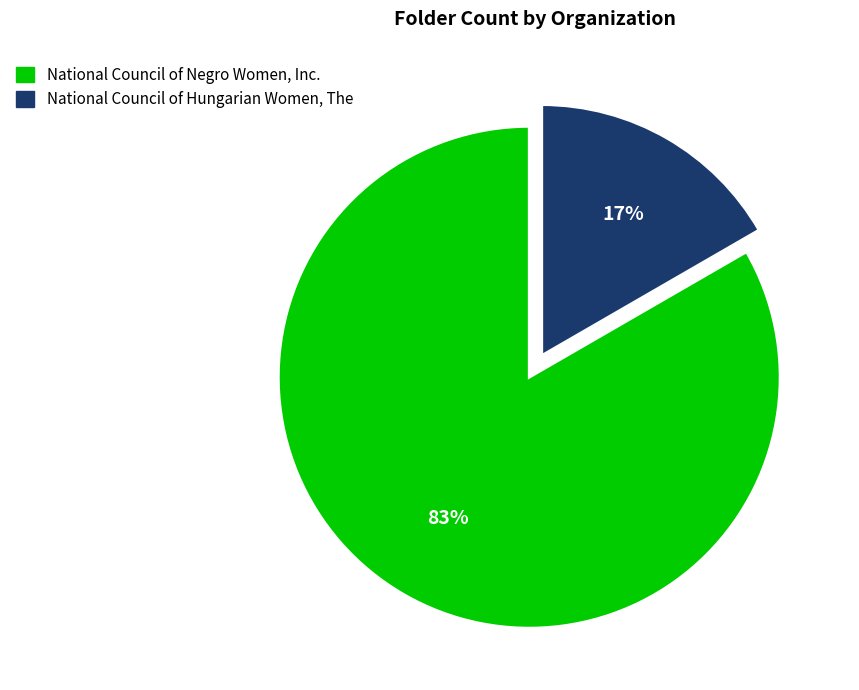

Does National Council of Hungarian Women, The account for over 50% of the chart?

No